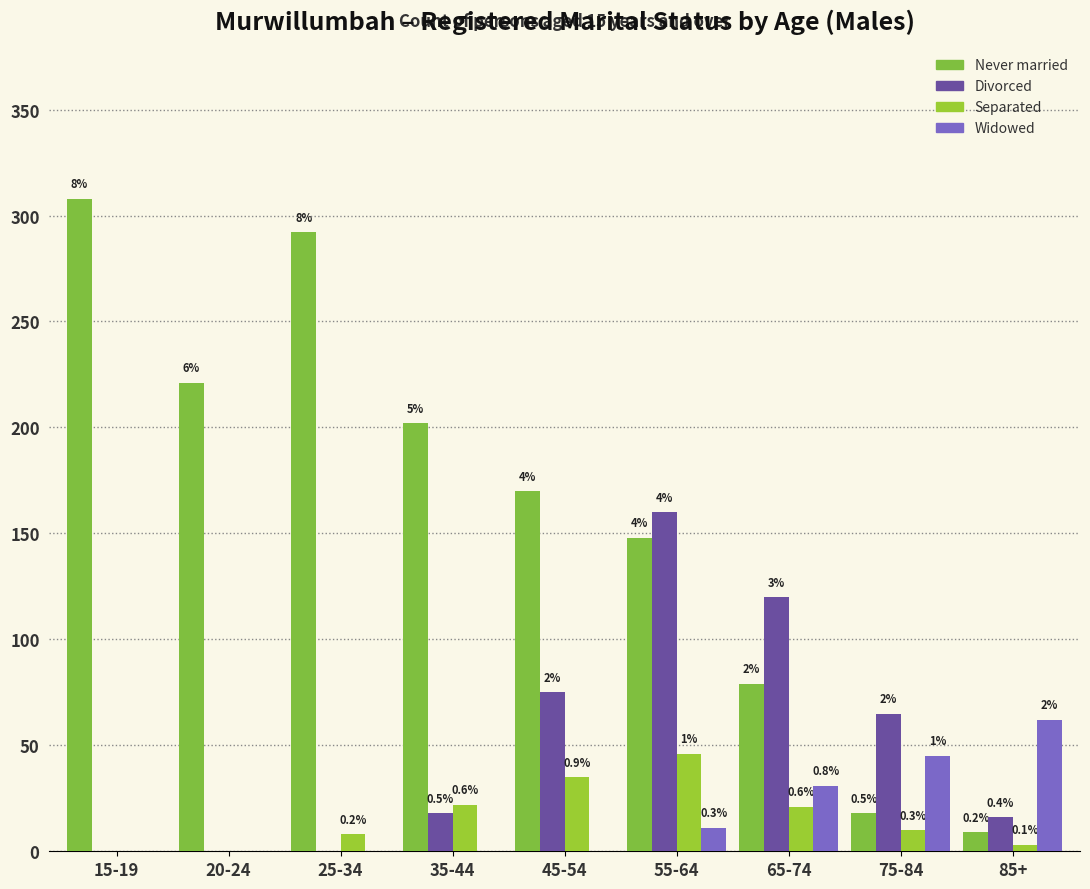

Are the bars grouped side by side (vs. stacked)?

Yes